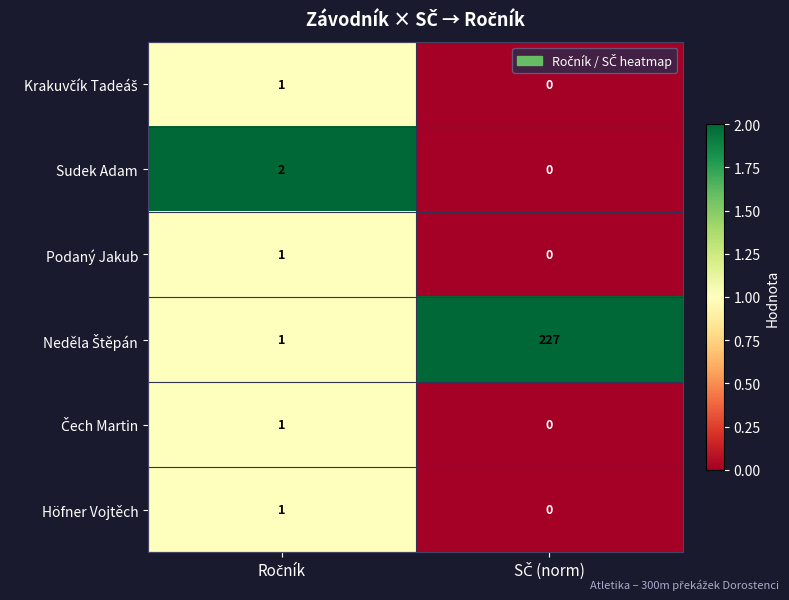

What is the greatest value displayed?

227